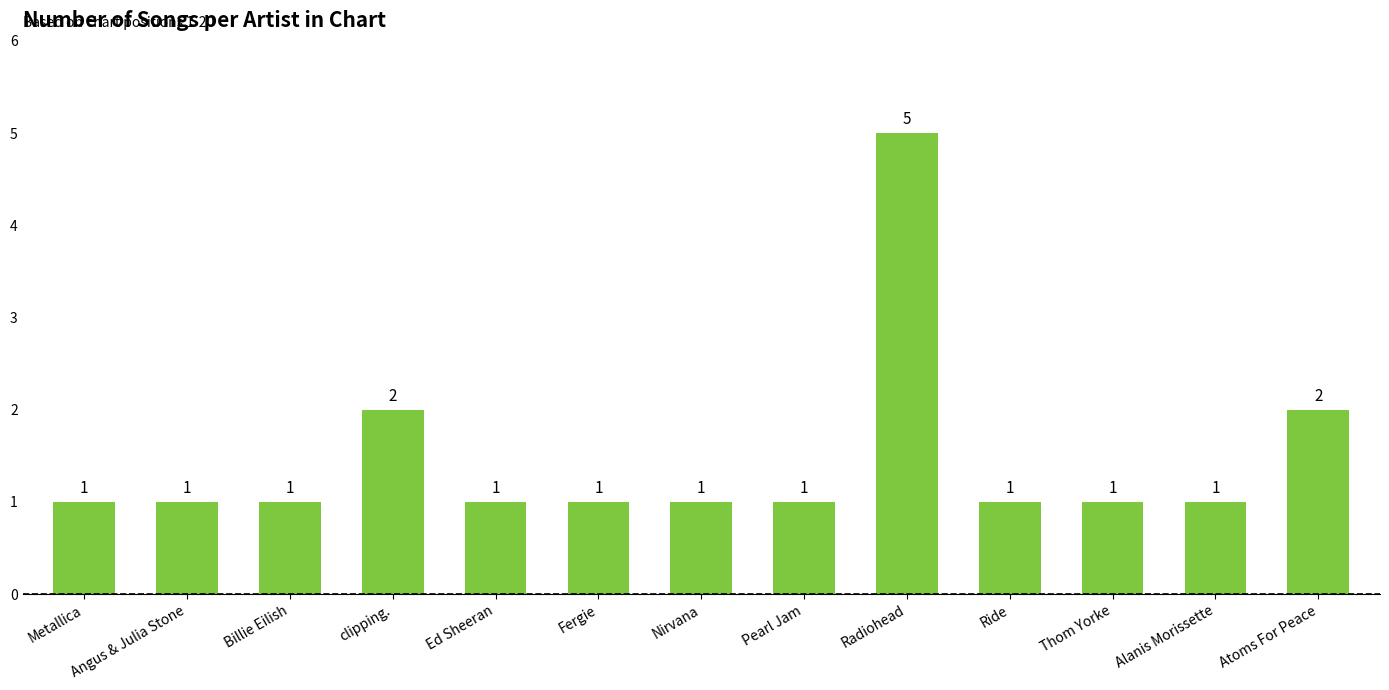

Is it true that the value at Nirvana is 1?

True